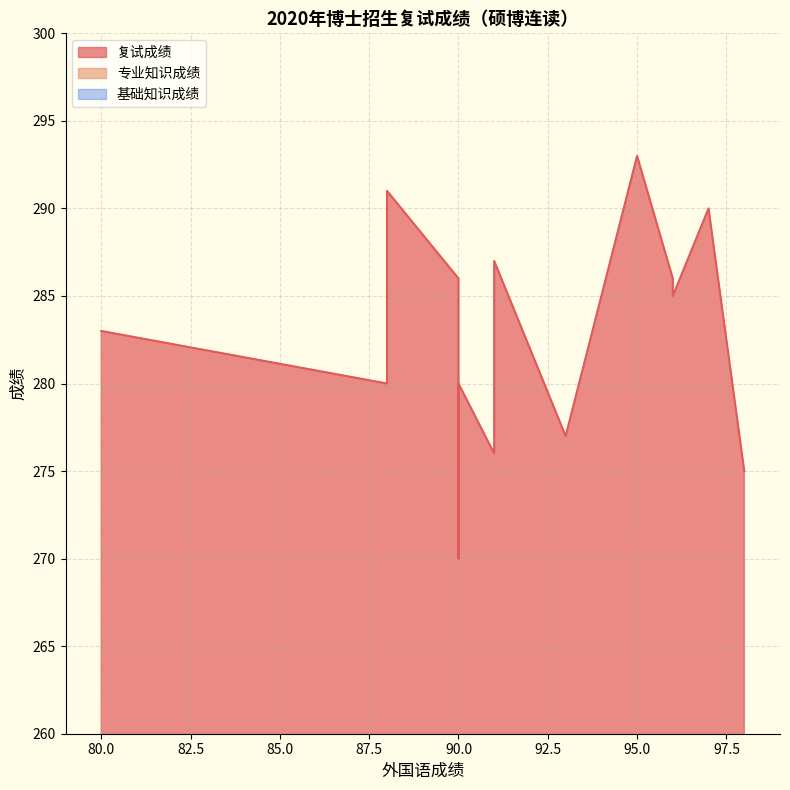

True or false: 基础知识成绩 and 复试成绩 cross at least once.

False